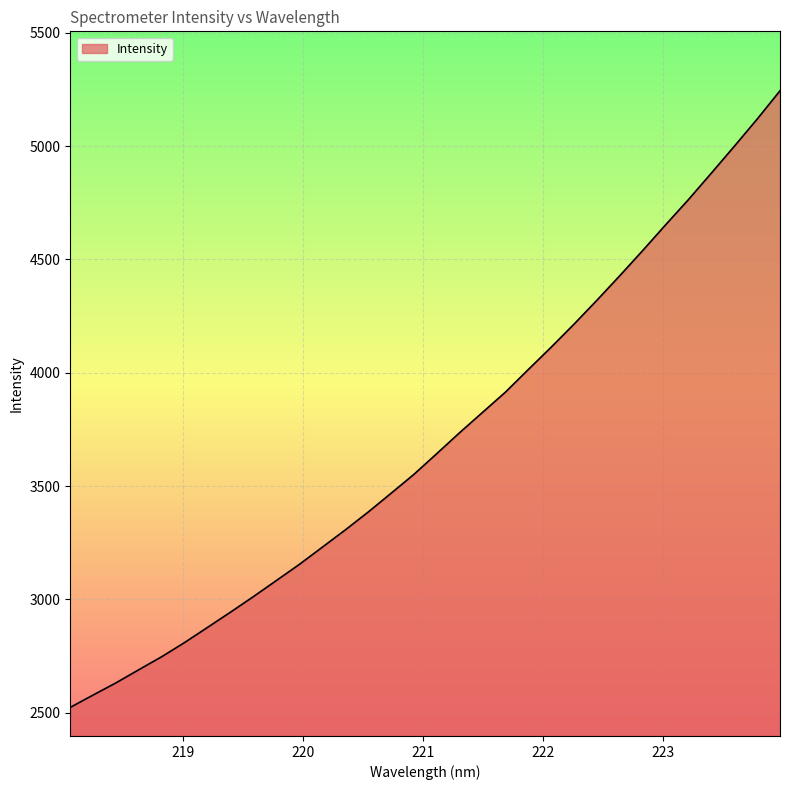

What is the maximum value shown in the chart?

5243.9